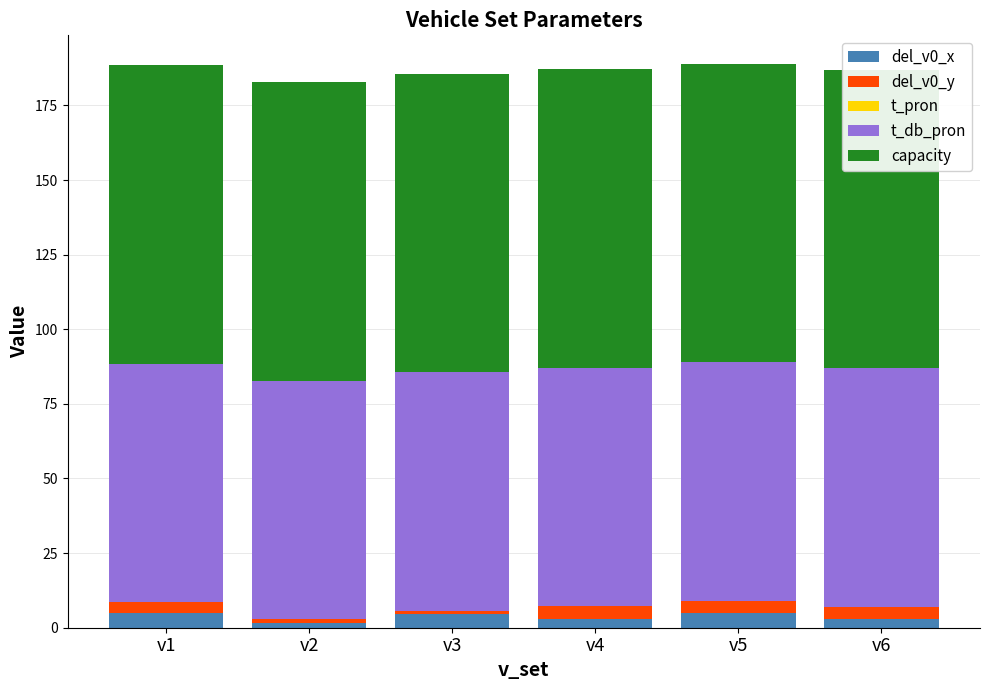

The value of t_db_pron at v6 is 143.3. True or false?

False